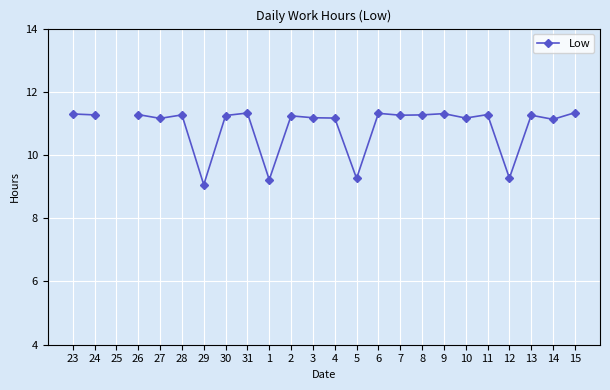

Where is the data nearest to the value 10?

12